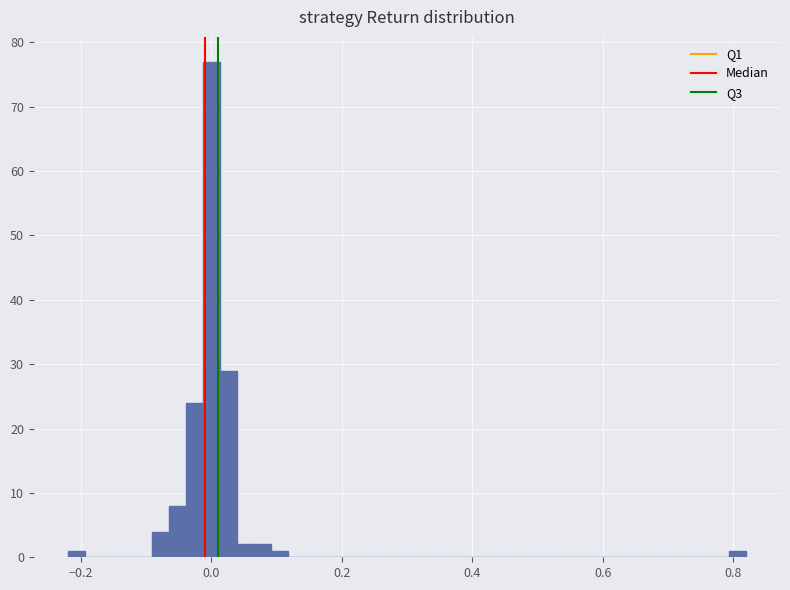

Around what value on the x-axis is the tallest bar? Give the approximate position of its centre, as read against the axis.

0.00